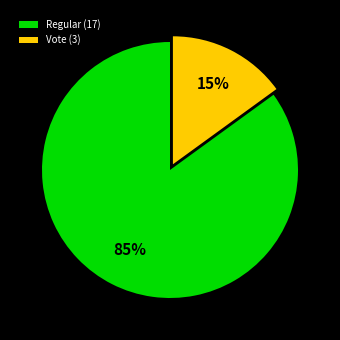

Which slice is the smallest?

Vote (3)